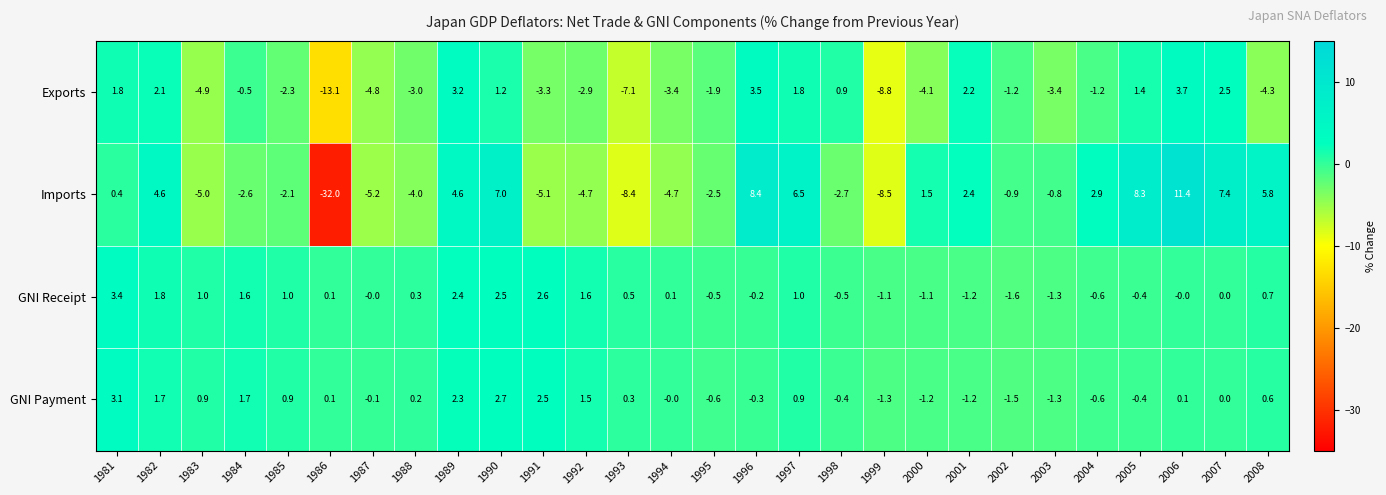

Between 1993 and 1998, which series saw the biggest shift?

Exports